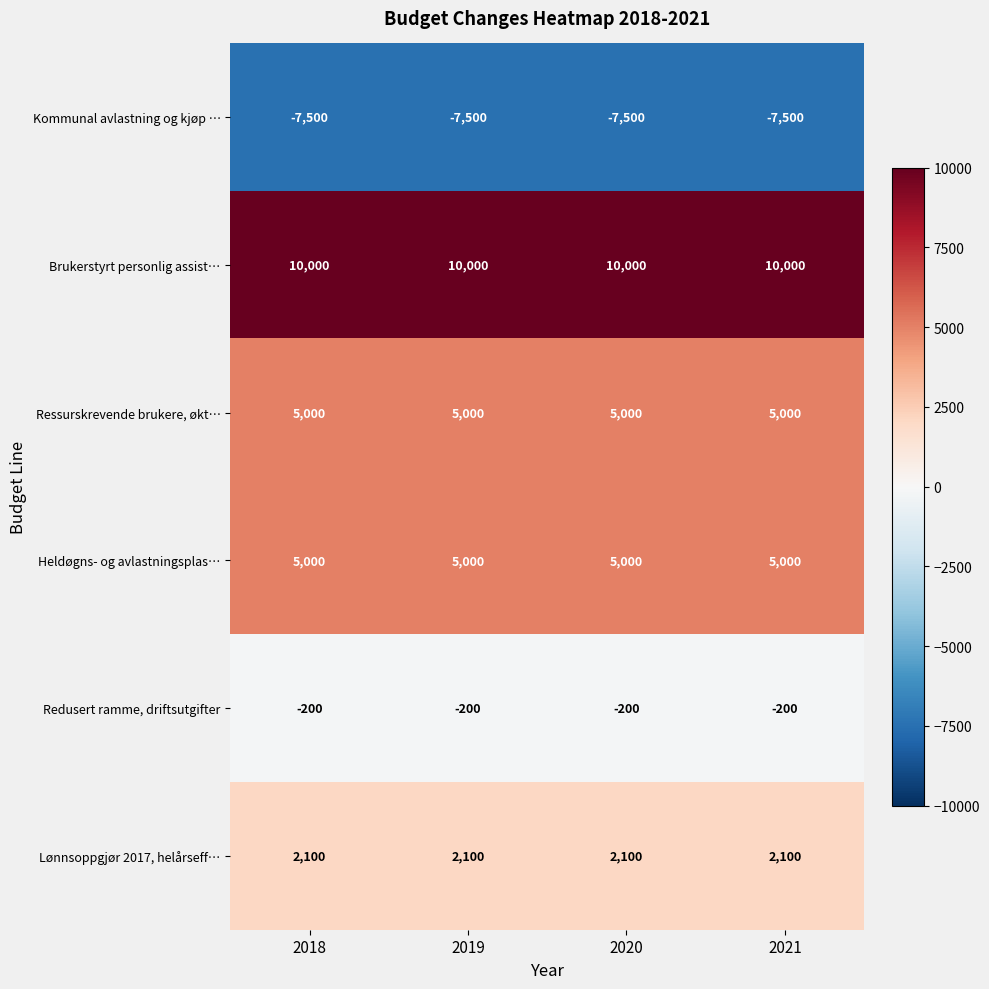

What is the highest value of the Ressurskrevende brukere, økt… series?

5000